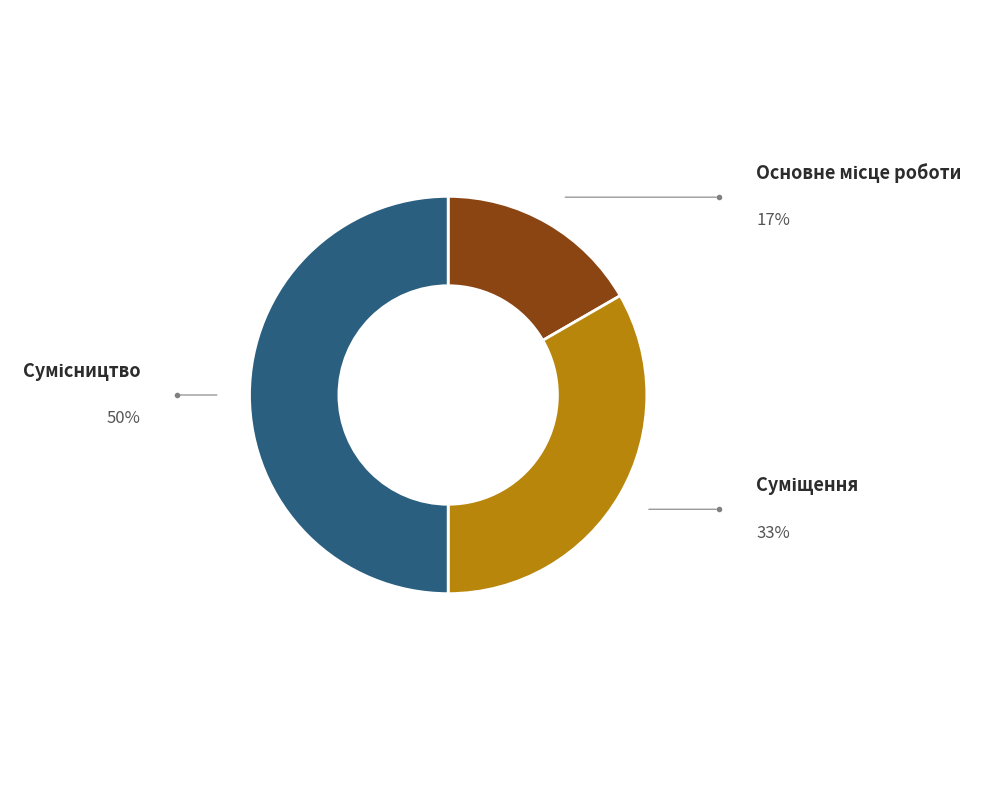

How many slices are in this pie chart?

3